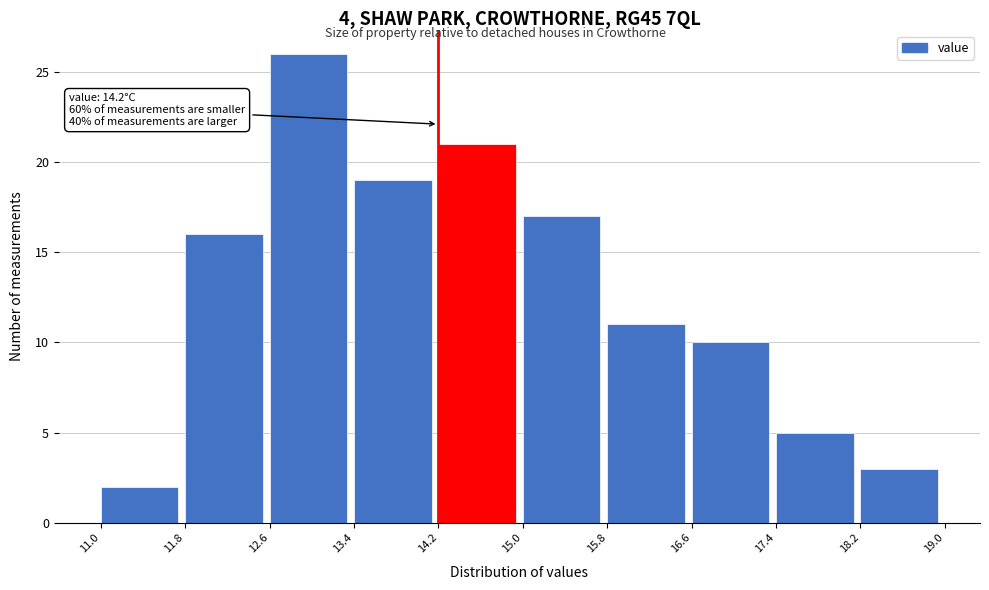

Over which range of the x-axis is the bar tallest?

12.6 to 13.4